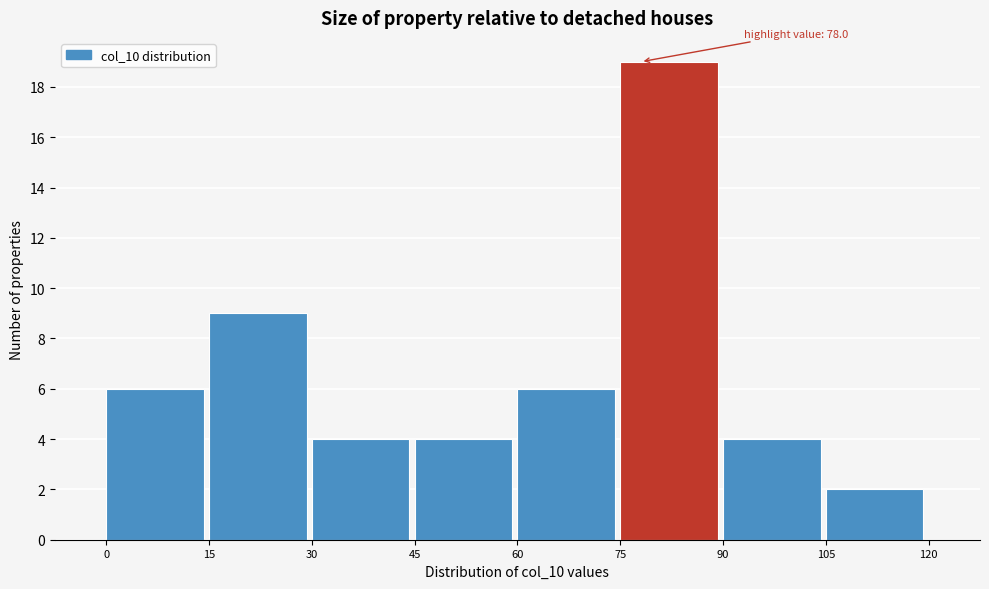

Over which range of the x-axis is the bar tallest?

75 to 90